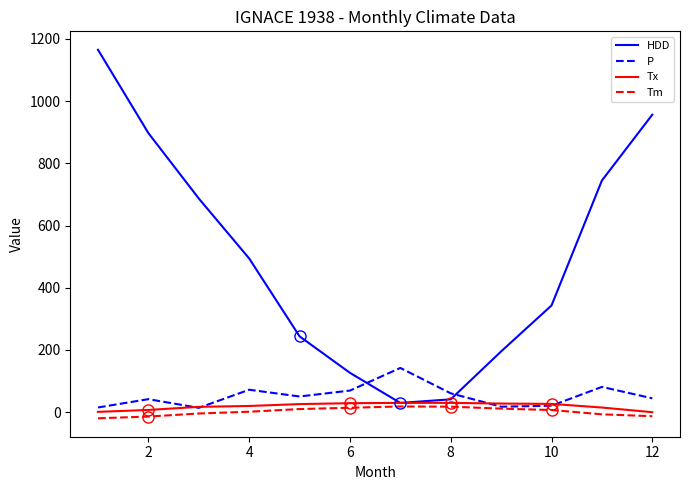

Which series has the largest range (max minus min)?

HDD